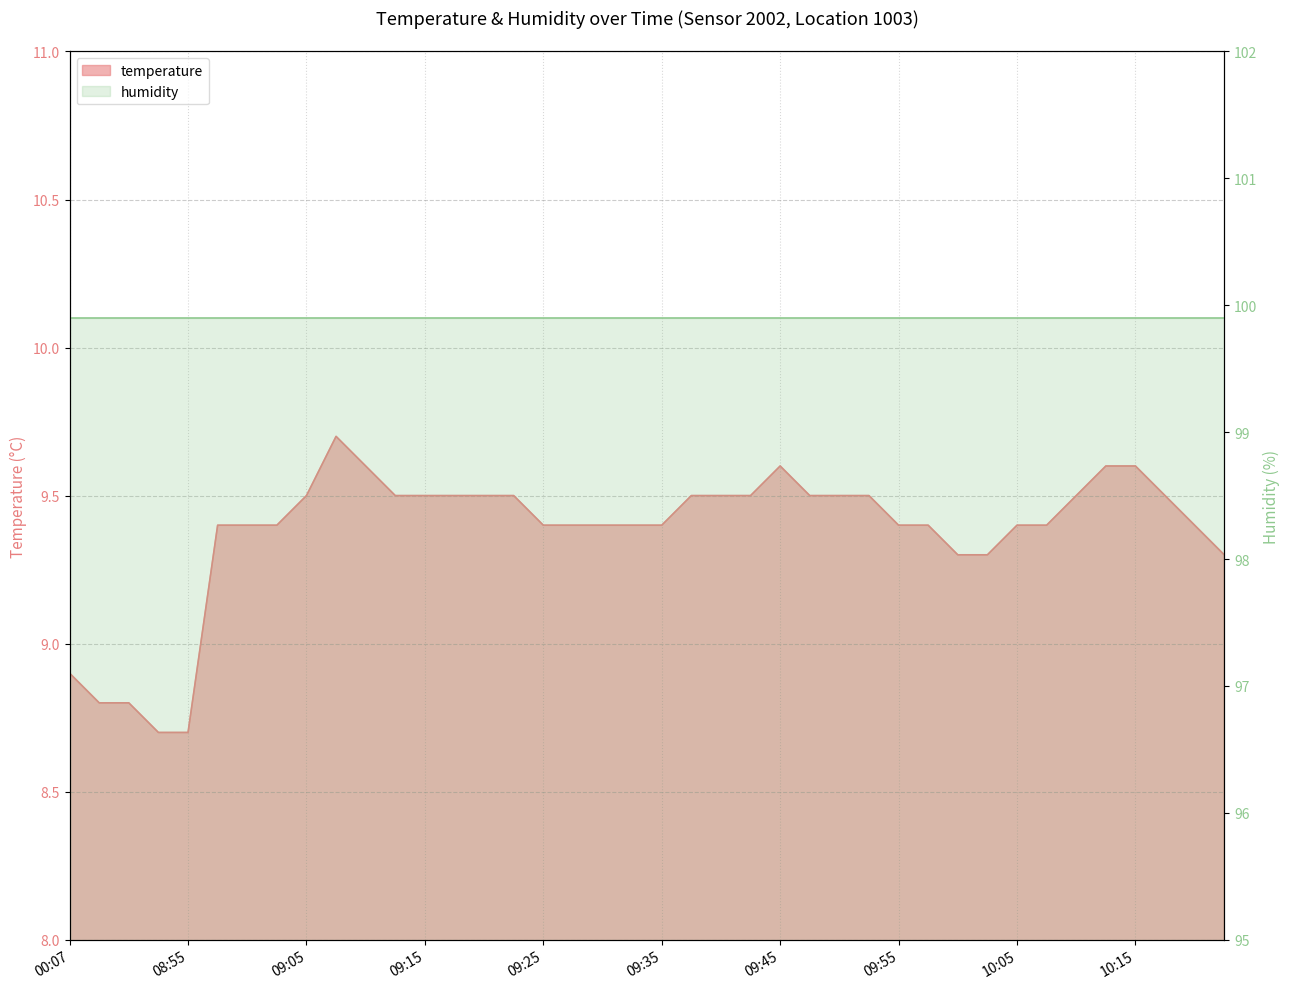

Rank the categories by value from lowest to highest.

08:23, 08:55, 08:15, 08:20, 00:07, 10:00, 10:03, 10:23, 08:57, 09:00, 09:02, 09:25, 09:27, 09:30, 09:32, 09:35, 09:55, 09:58, 10:05, 10:08, 10:20, 09:05, 09:12, 09:15, 09:17, 09:20, 09:22, 09:37, 09:40, 09:42, 09:47, 09:50, 09:52, 10:10, 10:18, 09:10, 09:45, 10:13, 10:15, 09:07